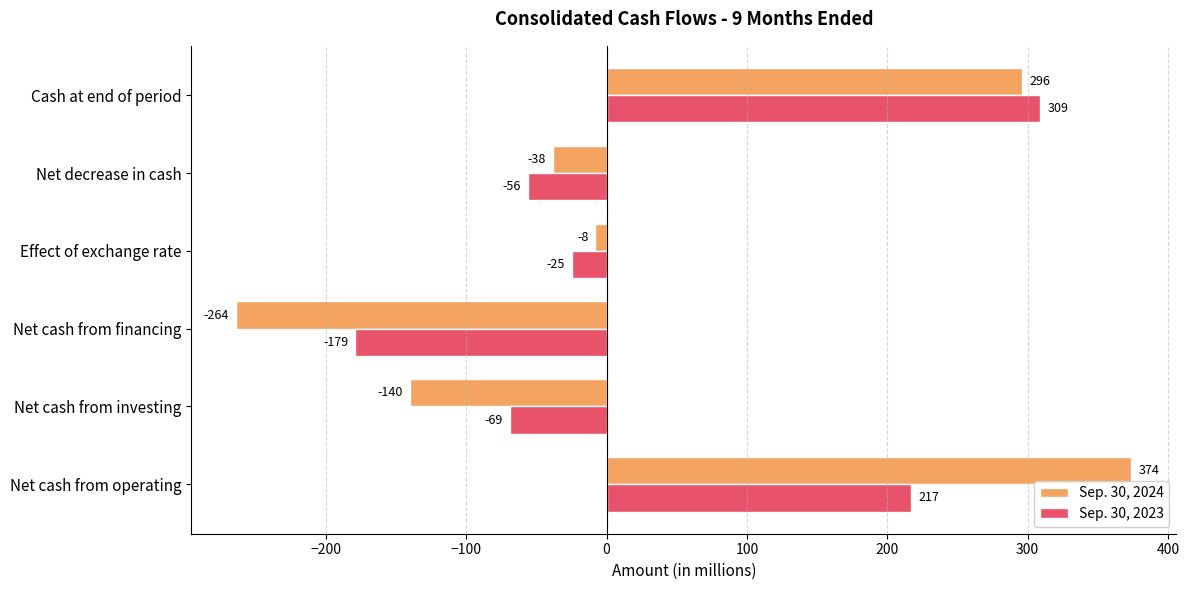

What is the difference between the maximum and minimum values in the Sep. 30, 2024 series?

638